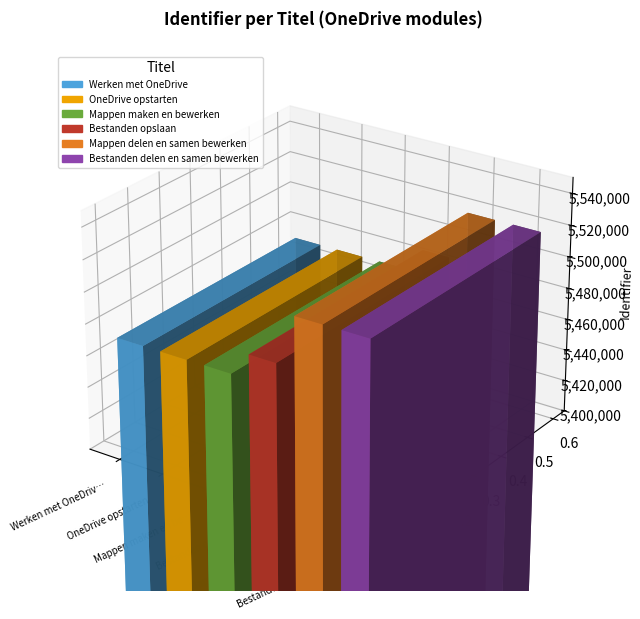

What is the minimum value shown in the chart?

5469998